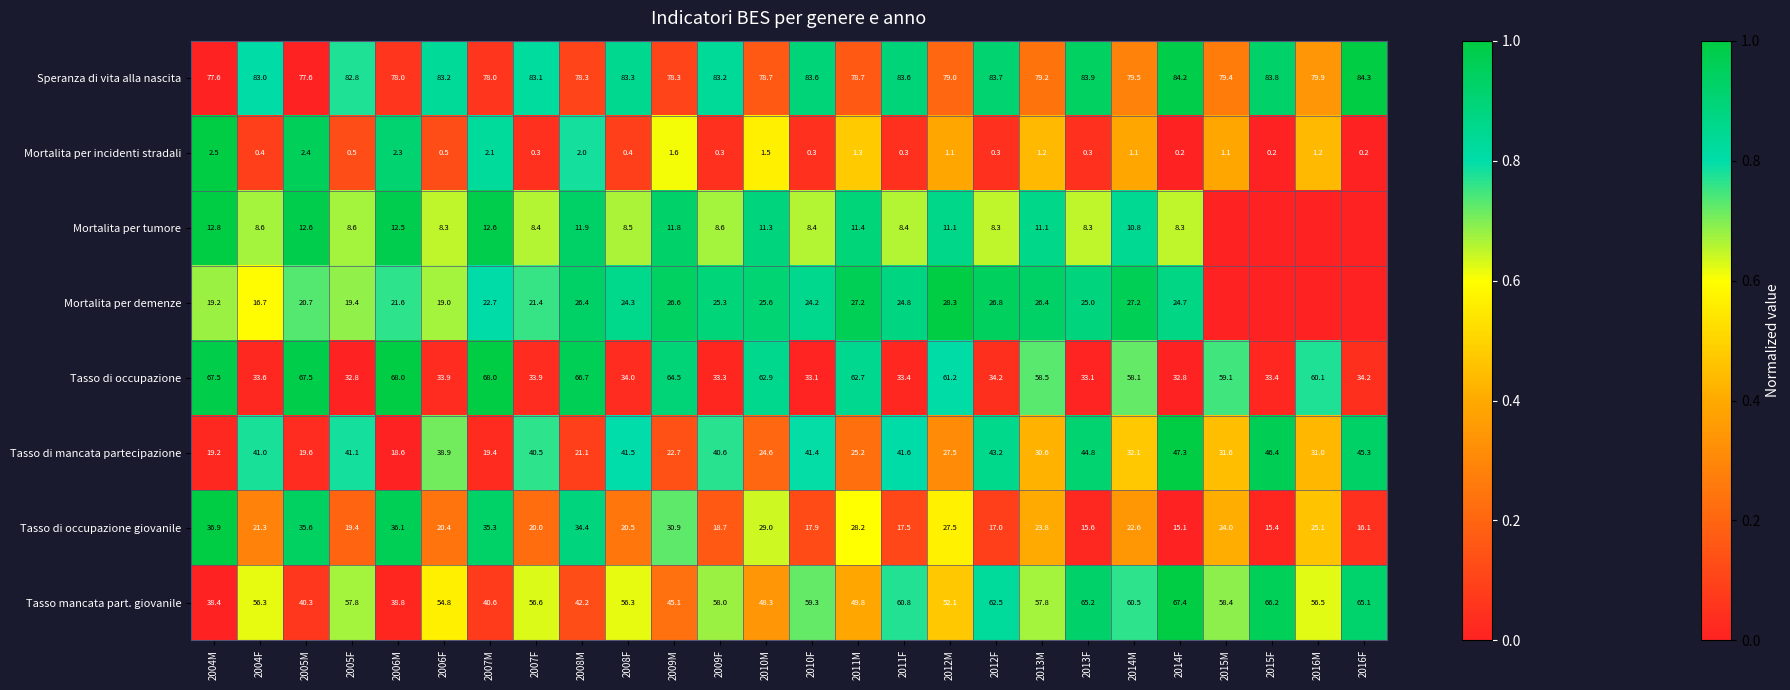

Is the value of Mortalita per tumore at 2012M greater than the value of Tasso di mancata partecipazione at 2015F?

No